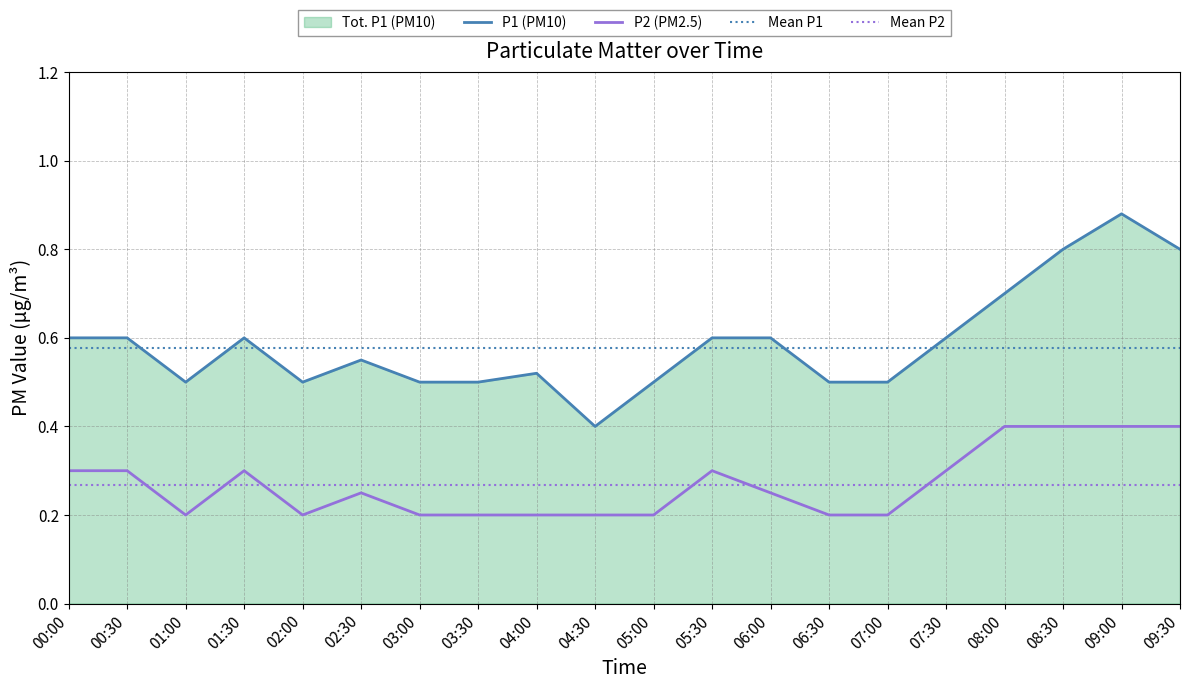

At which category is the sum across all series the highest?

09:00